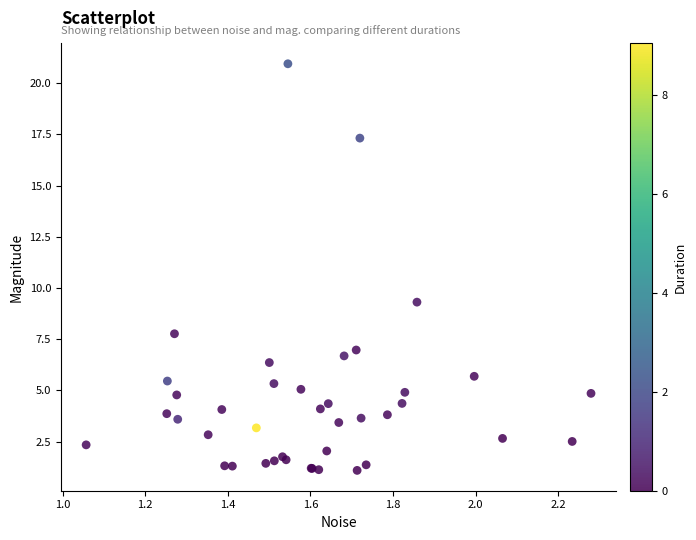

What Y value in the scatter plot is closest to 11?

9.3